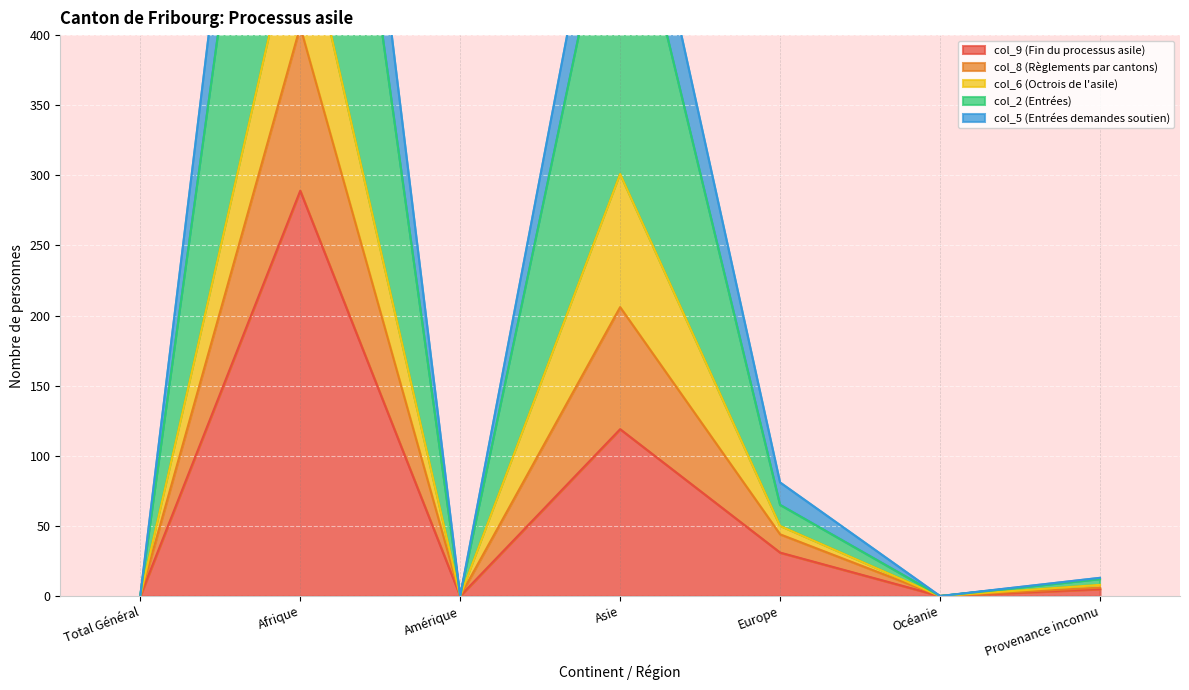

What is the difference between the highest and lowest values at Provenance inconnu?

8